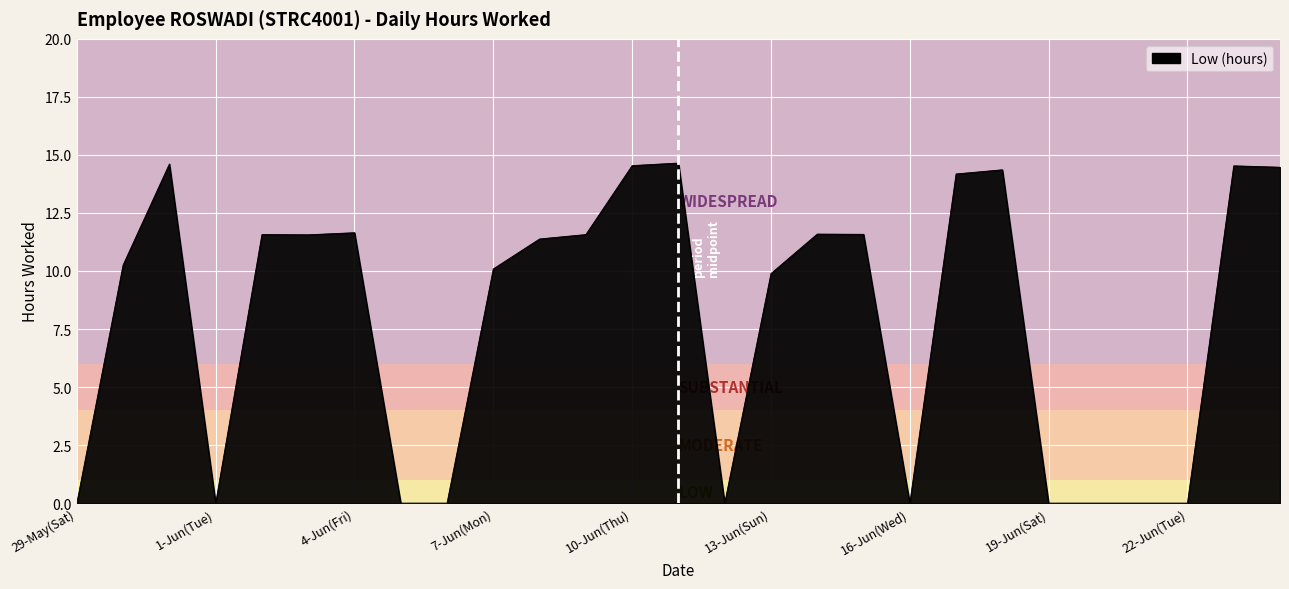

What is the maximum value shown in the chart?

14.7